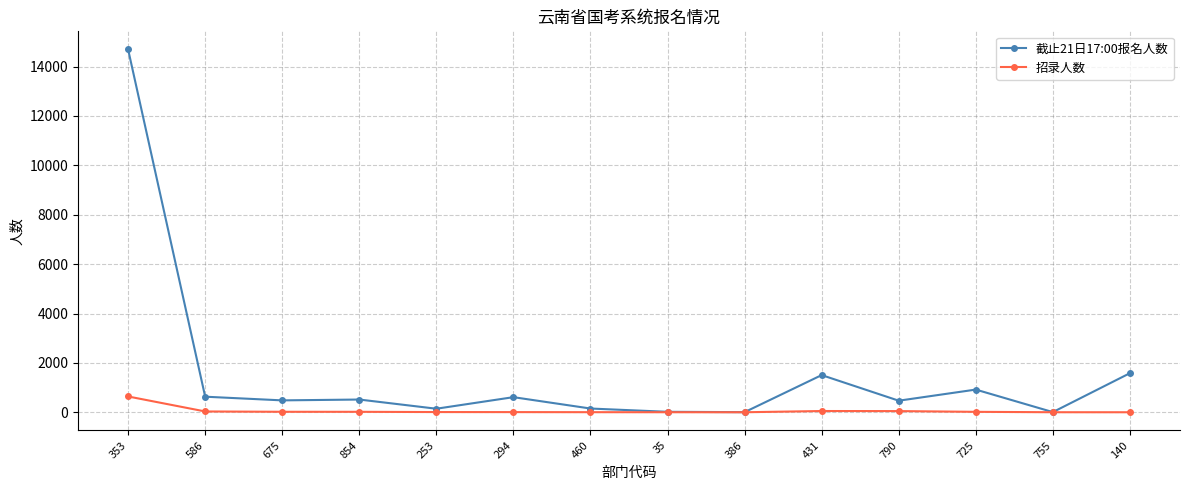

At which label does 招录人数 reach its peak?

353